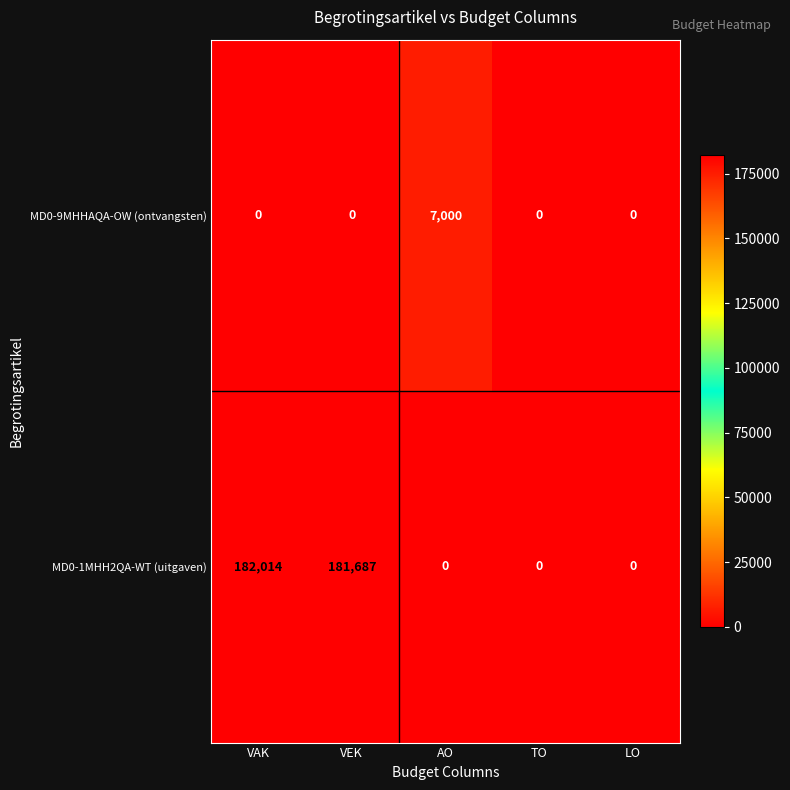

The MD0-9MHHAQA-OW (ontvangsten) series shows 0 at LO. True or false?

True